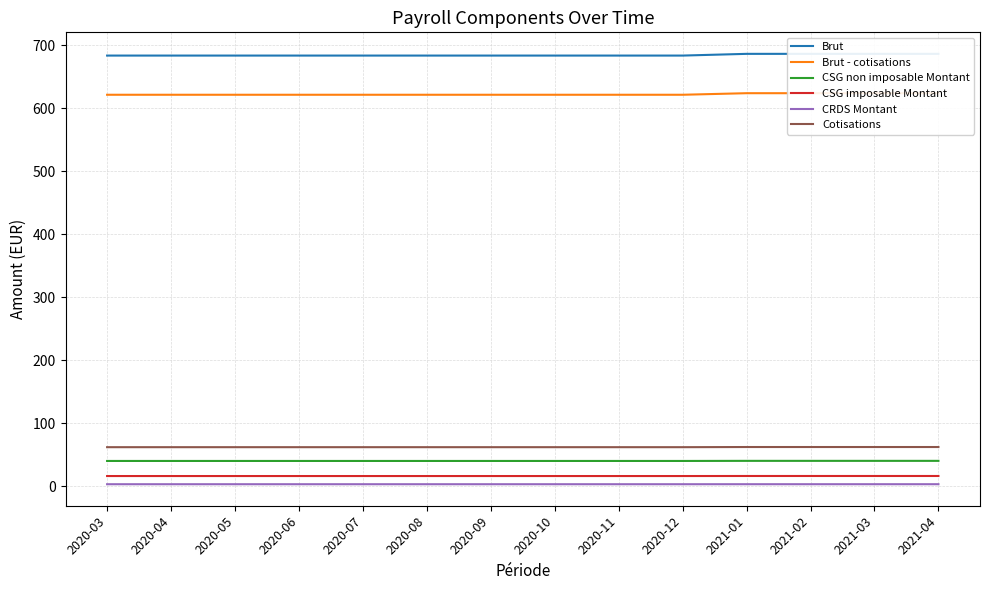

At which label is CRDS Montant closest to 3?

2020-03